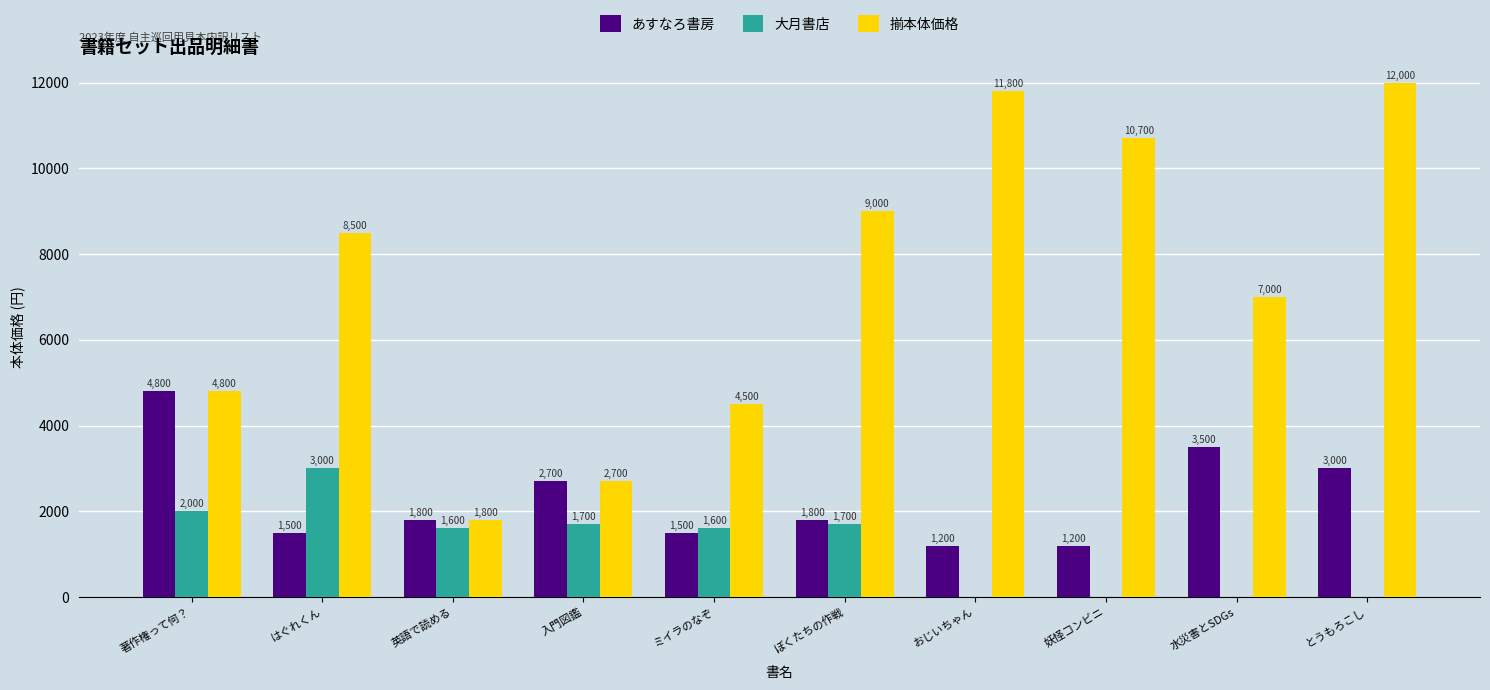

What value does the 大月書店 series have at はぐれくん?

3000